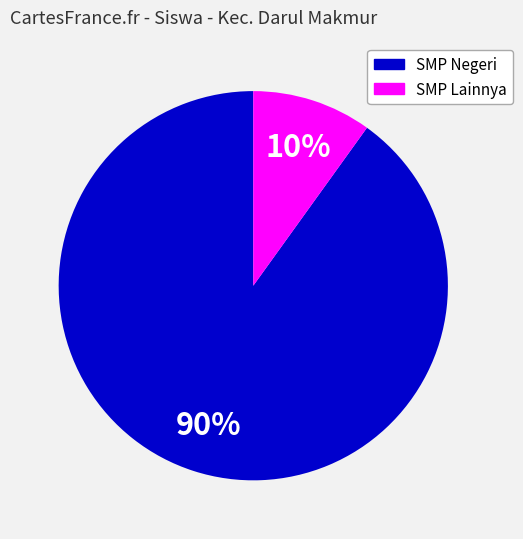

Is there a majority slice in this chart?

Yes